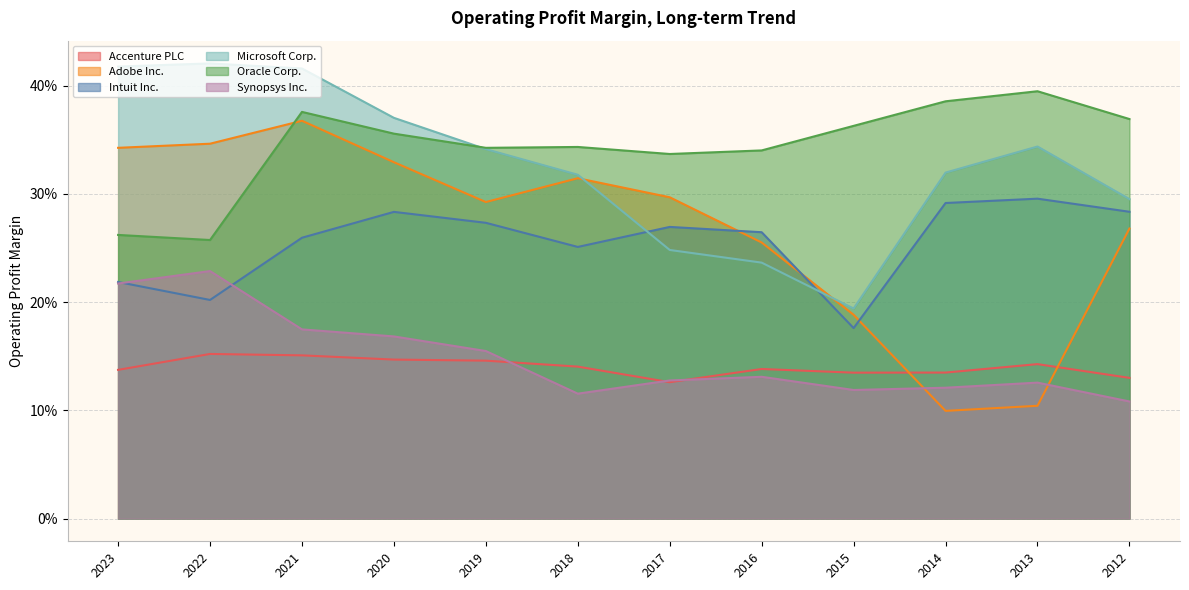

Where is Microsoft Corp. nearest to the value 0?

2015